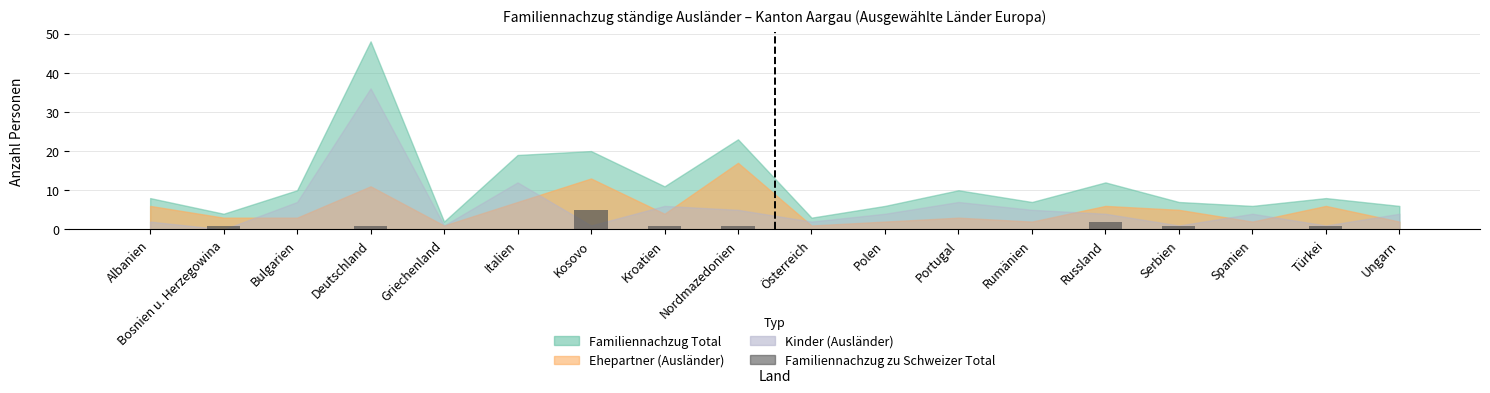

What value does the data have at Kosovo?

5